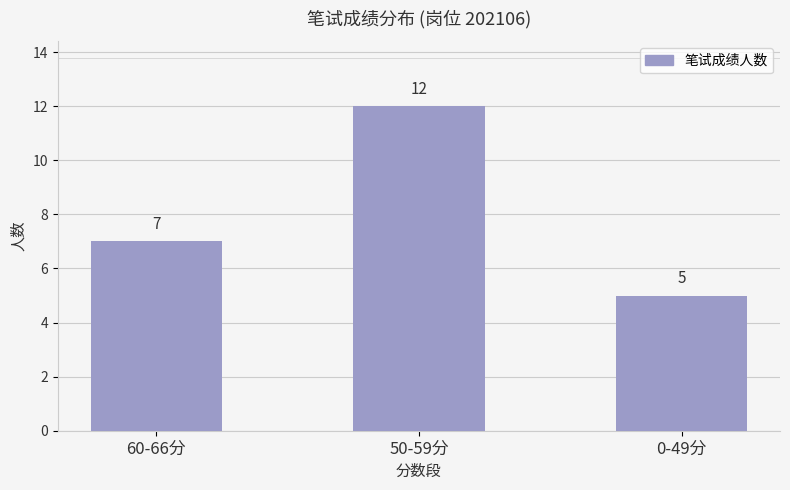

The value at 60-66分 is 11. True or false?

False